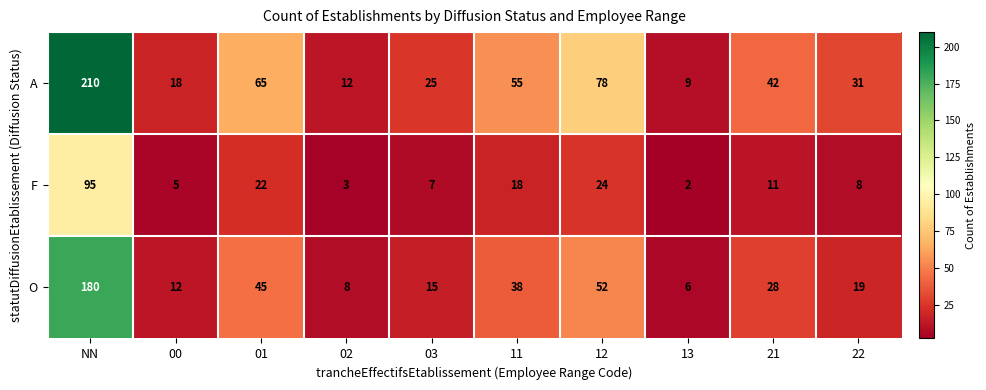

Between 02 and 12, which series saw the biggest shift?

A